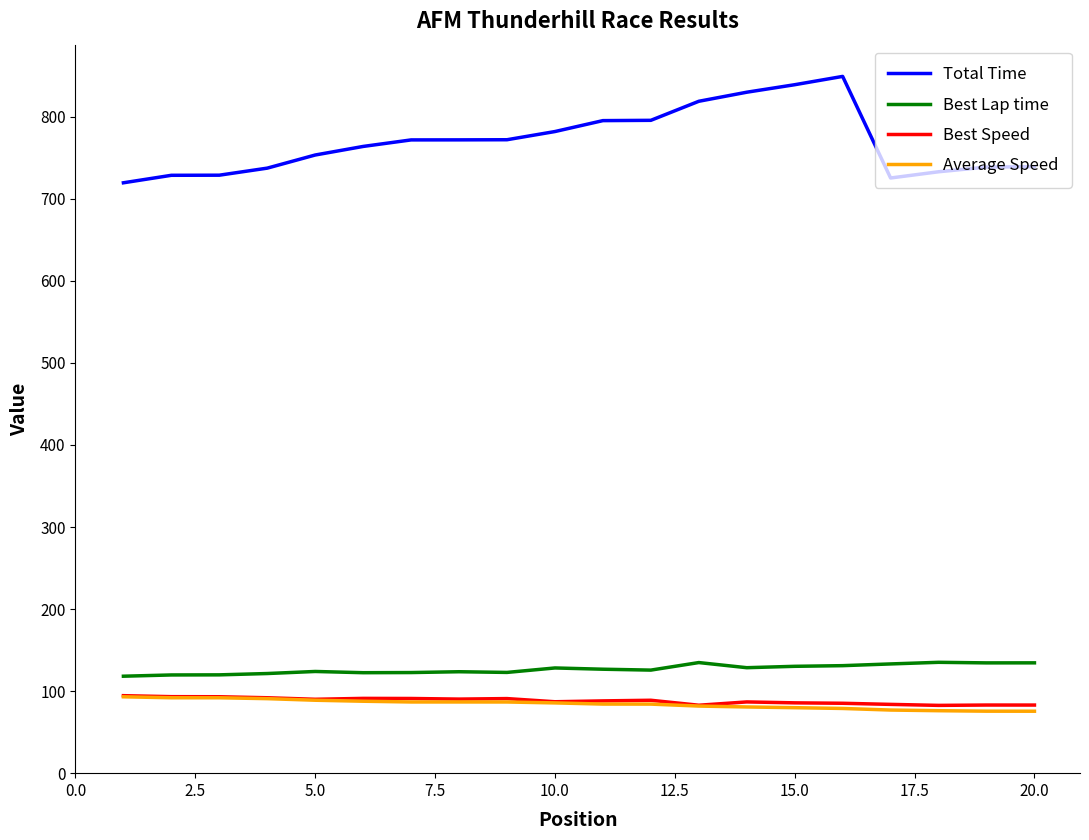

Which series has the widest spread of values?

Total Time